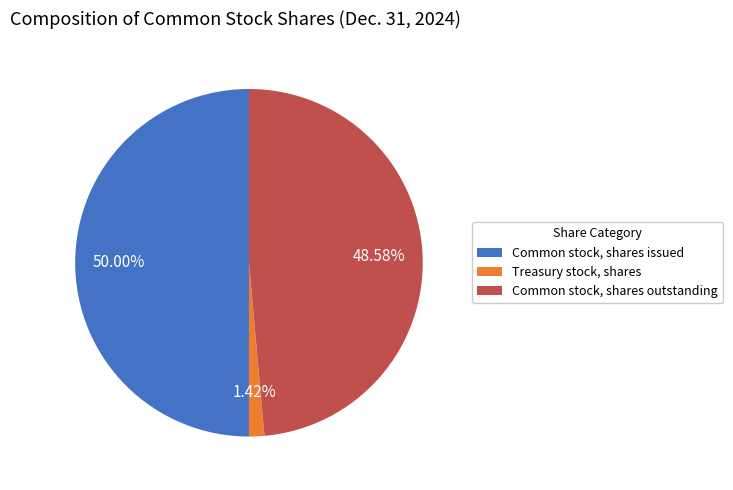

The Common stock, shares outstanding slice represents 54% of the pie. True or false?

False